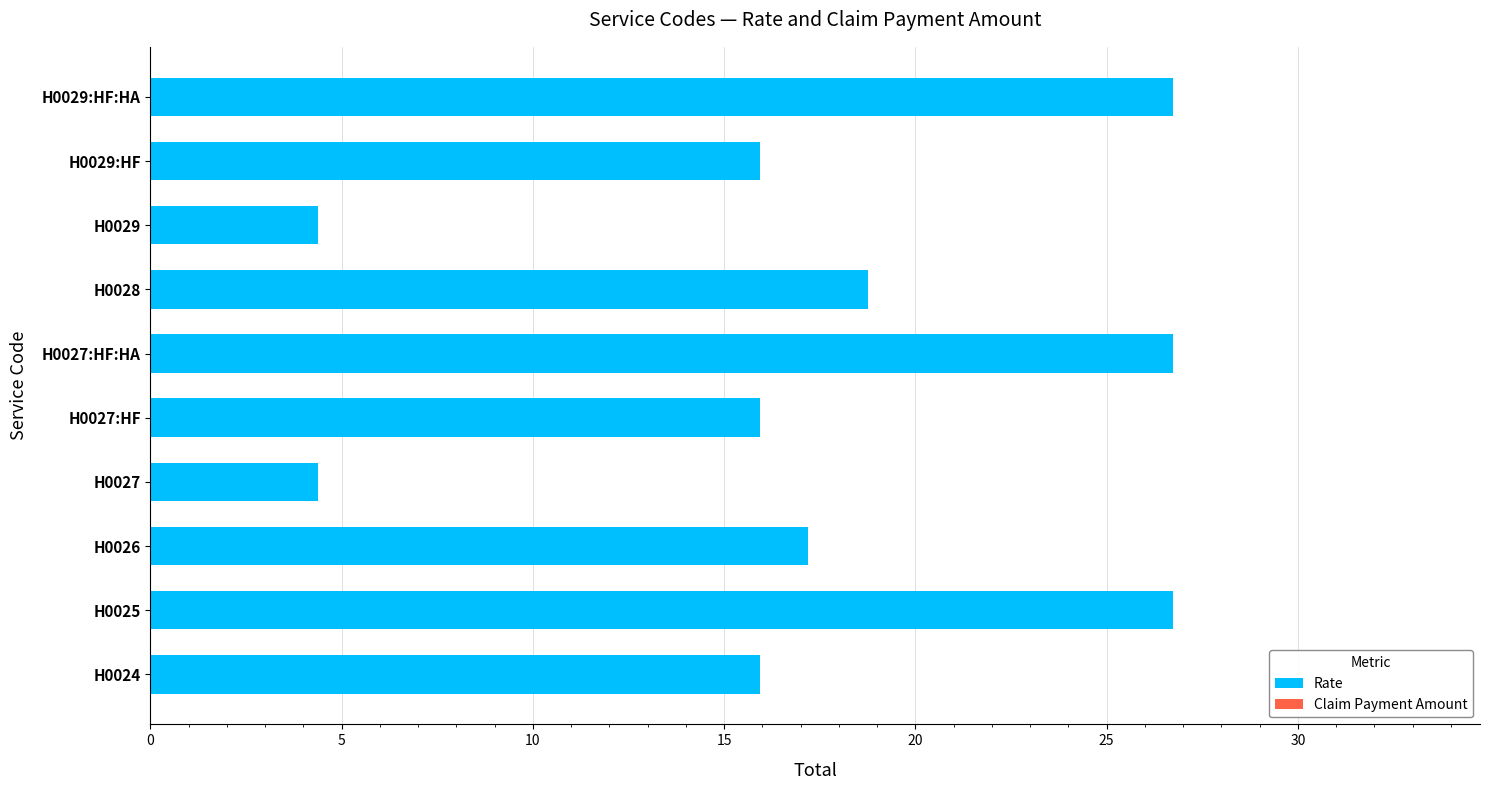

The value at H0027:HF:HA is 26.7. True or false?

True